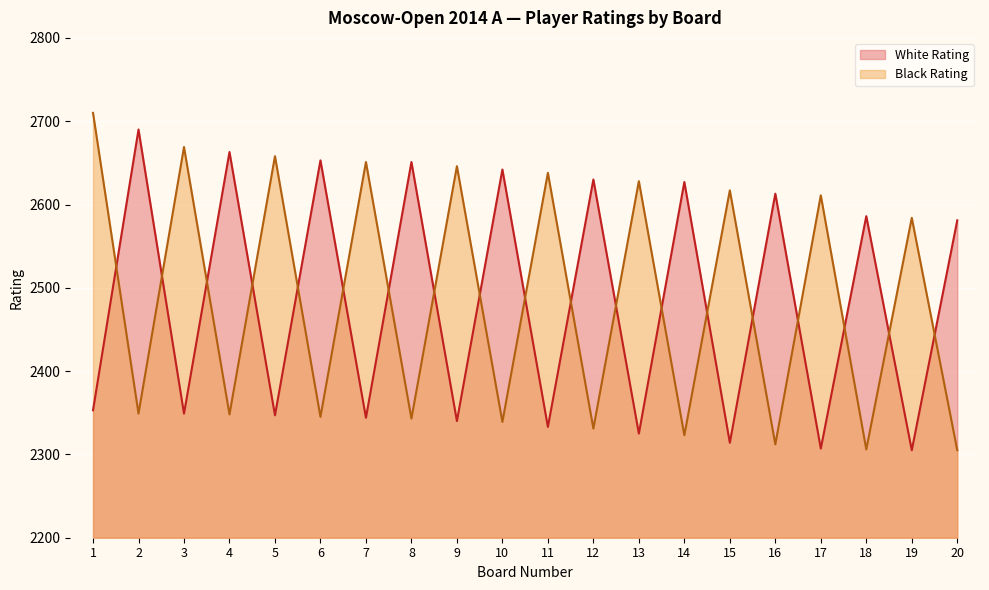

At how many categories does at least one series exceed 2486?

20